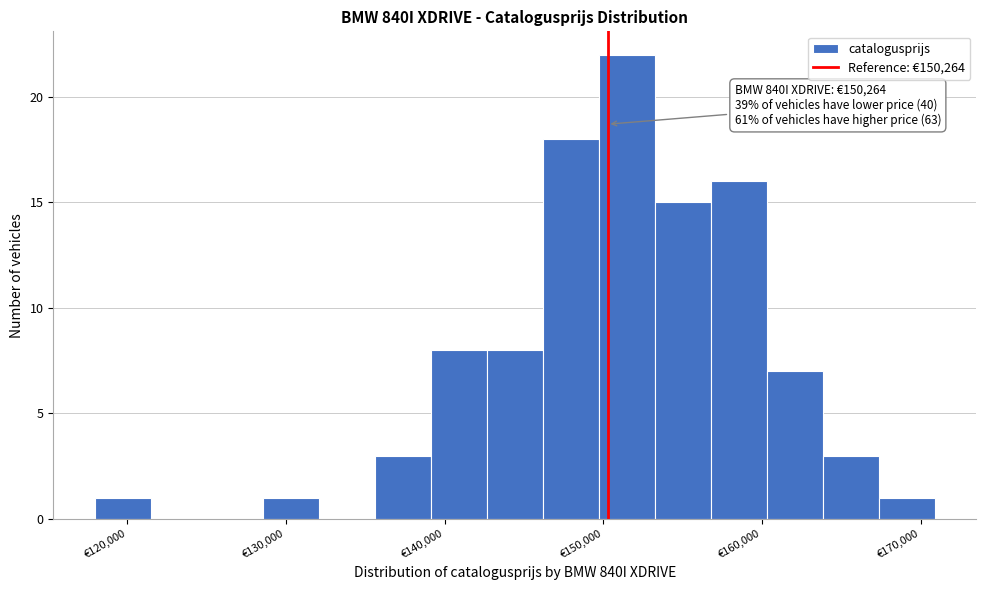

Around what value on the x-axis is the tallest bar? Give the approximate position of its centre, as read against the axis.

151000